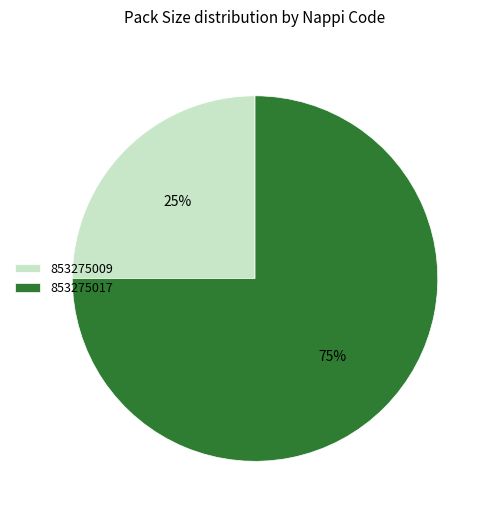

Rank the categories by value from highest to lowest.

853275017, 853275009